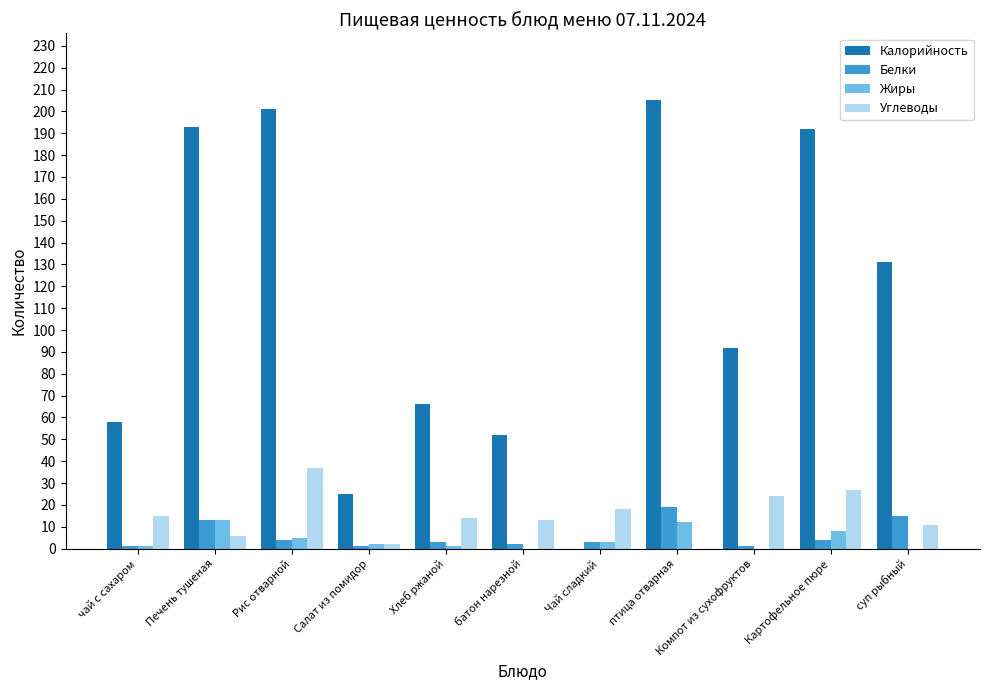

How many series are shown in this chart?

4